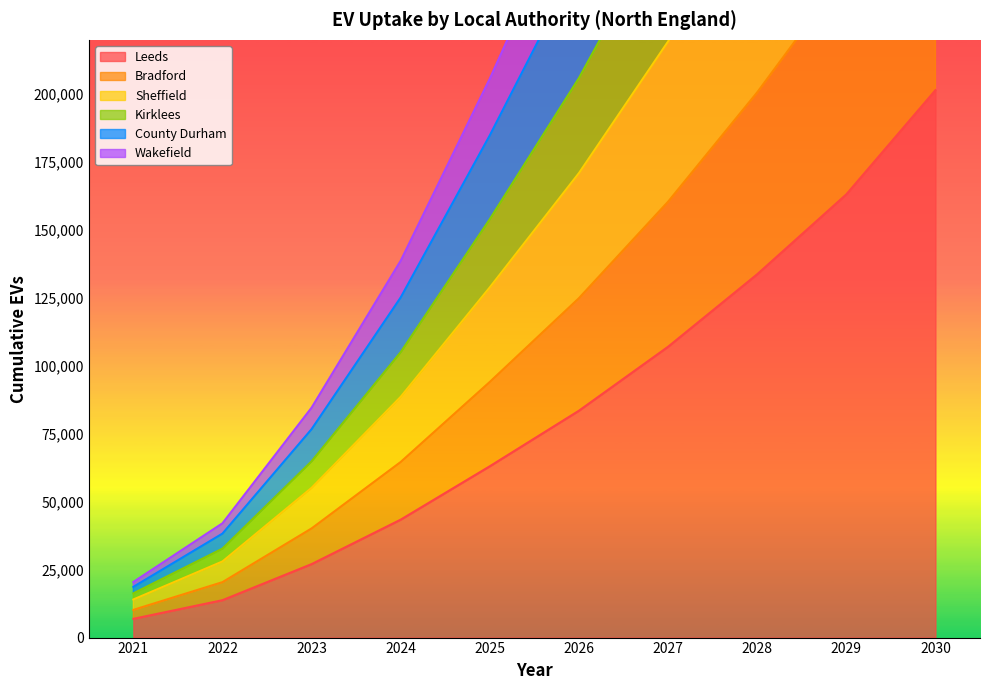

Which category has the highest value in the Leeds series?

2030